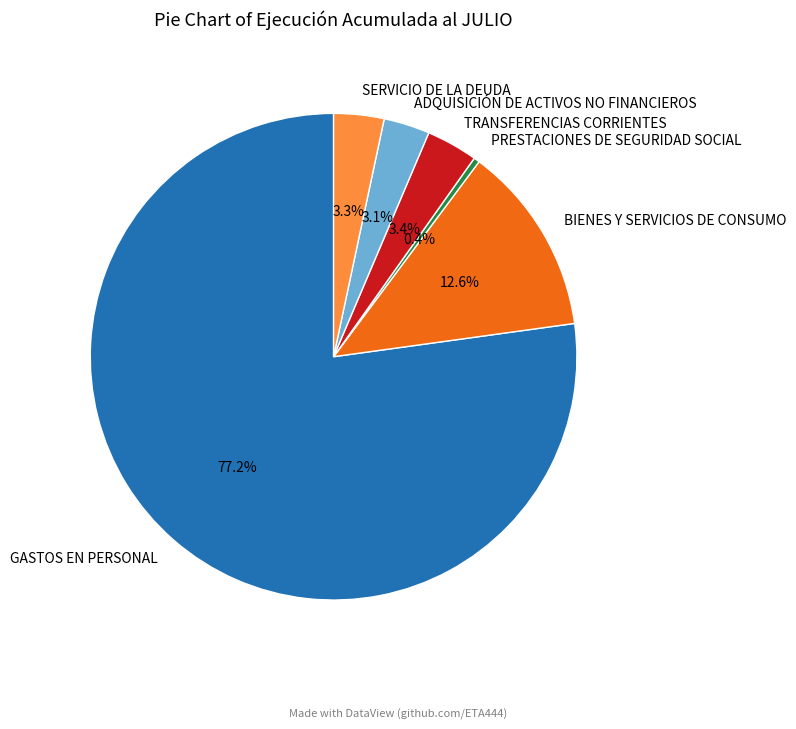

How many slices are in this pie chart?

6